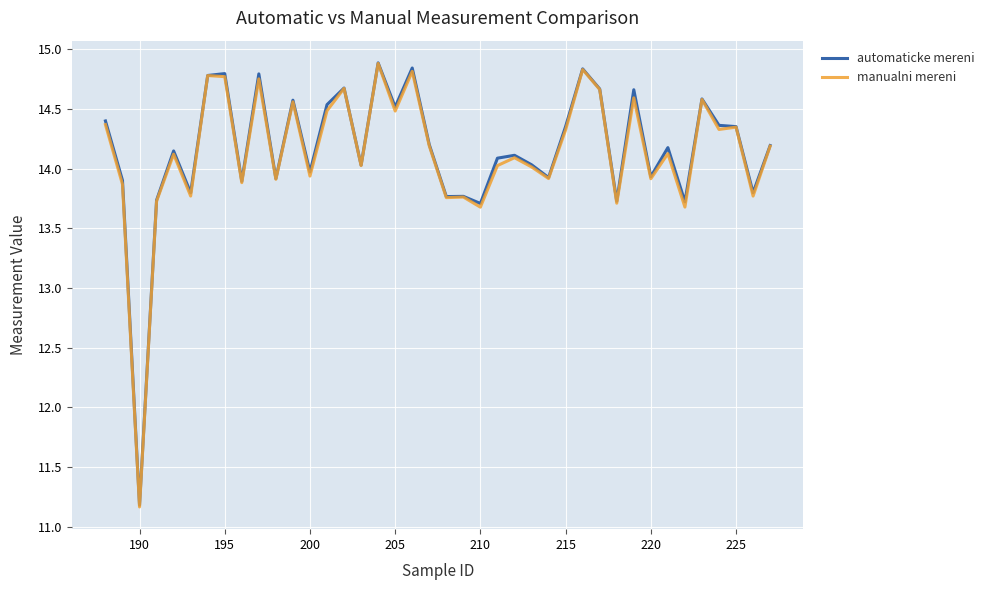

What is the greatest value displayed?

14.9